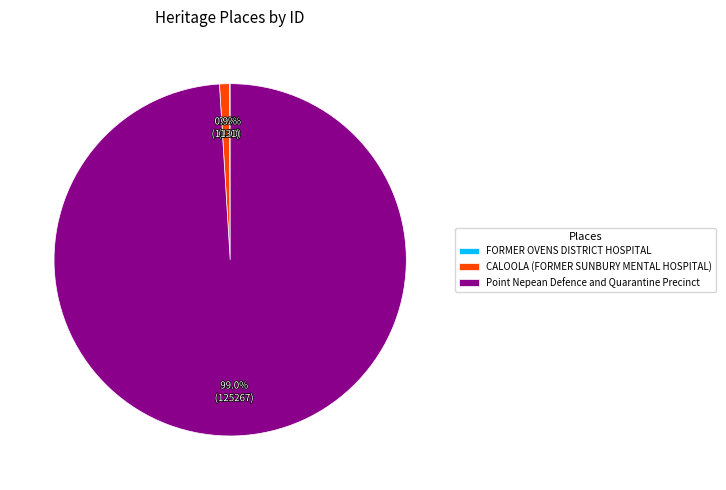

What portion of the pie excludes CALOOLA (FORMER SUNBURY MENTAL HOSPITAL)?

99.1%